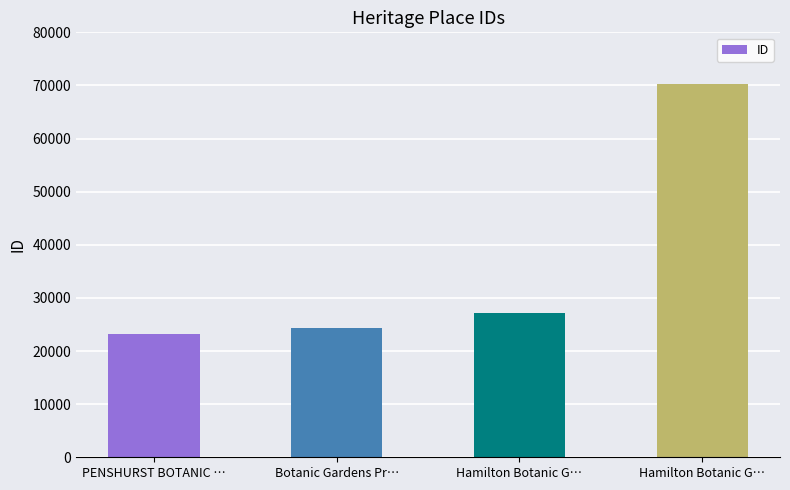

How many distinct data groups are displayed?

1